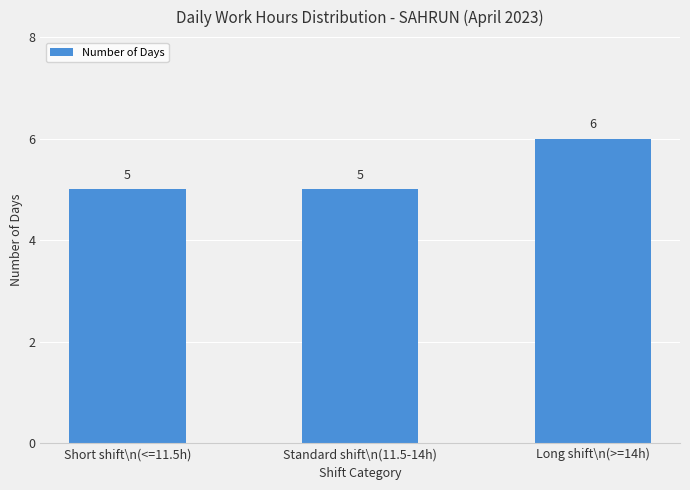

What is the difference between the values at Long shift\n(>=14h) and Standard shift\n(11.5-14h)?

1